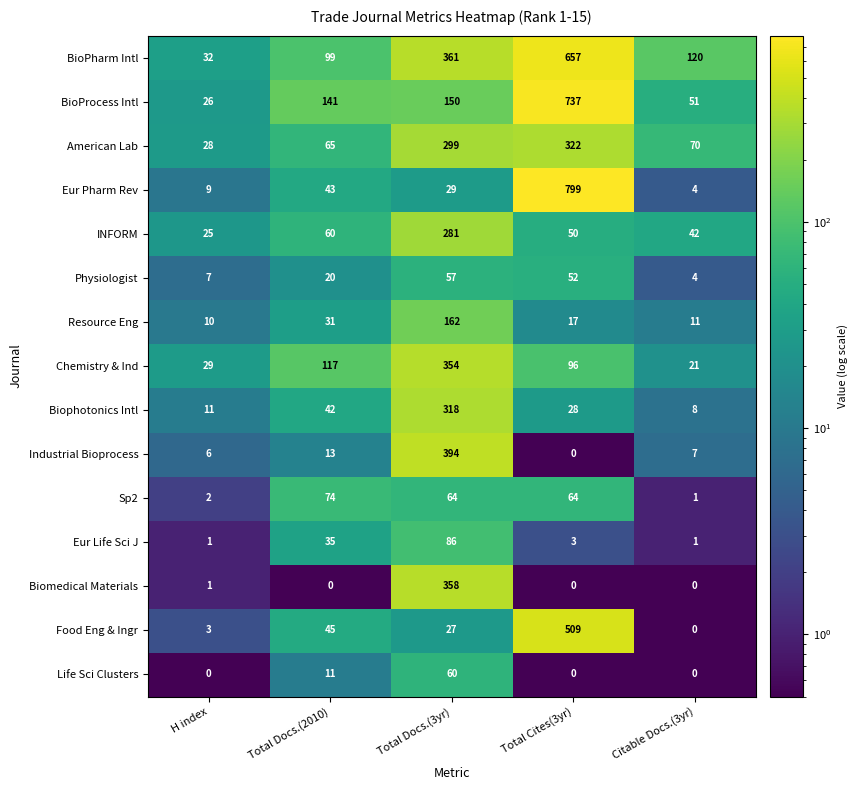

What is the sum of all American Lab values?

784